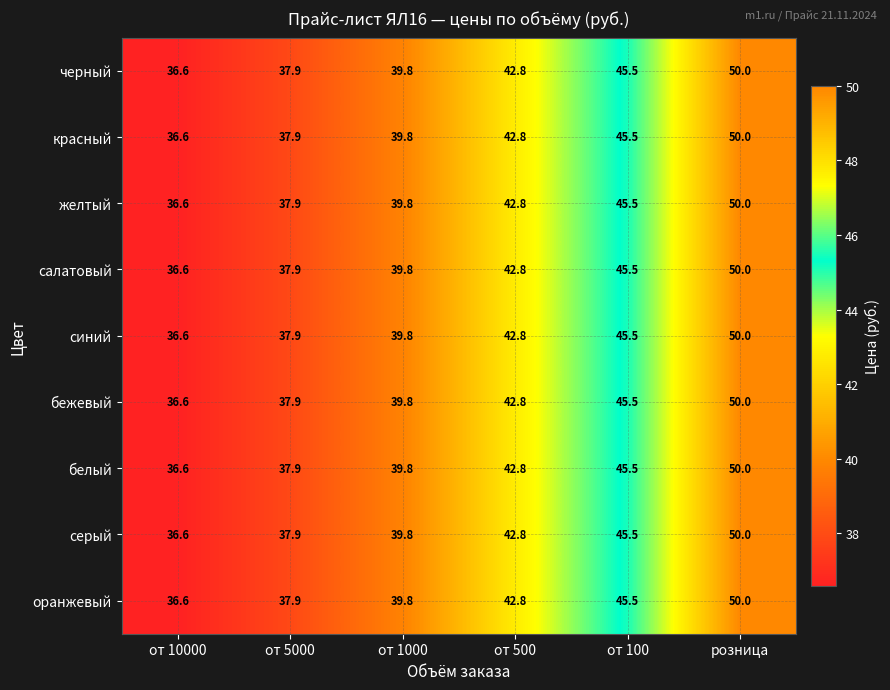

At which category is the sum across all series the highest?

розница